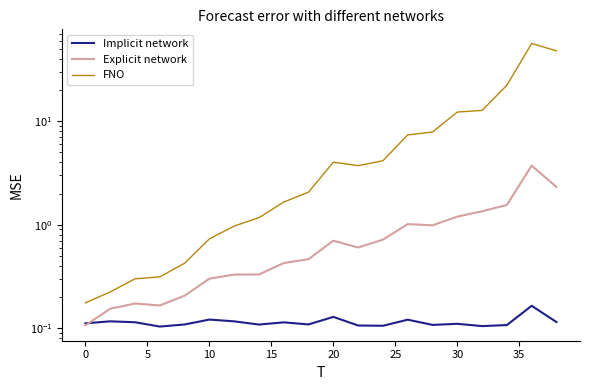

What is the average value of the FNO series?

9.4